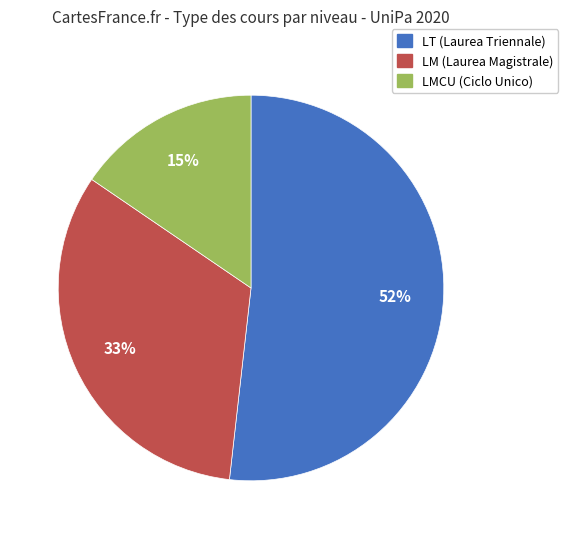

Is there any slice that represents more than half of the pie?

Yes